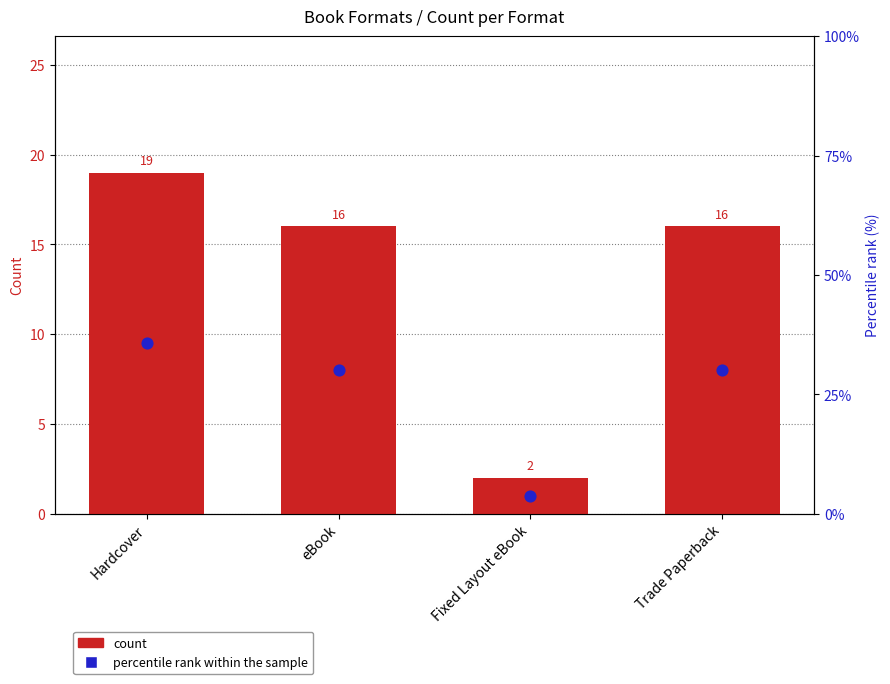

At which category is the sum across all series the highest?

Hardcover